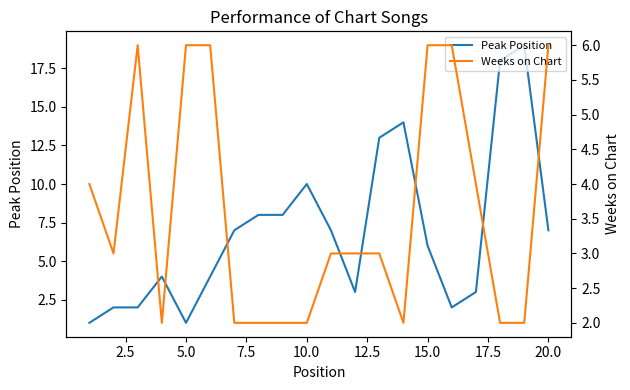

How many Weeks on Chart values are between 2 and 6?

20